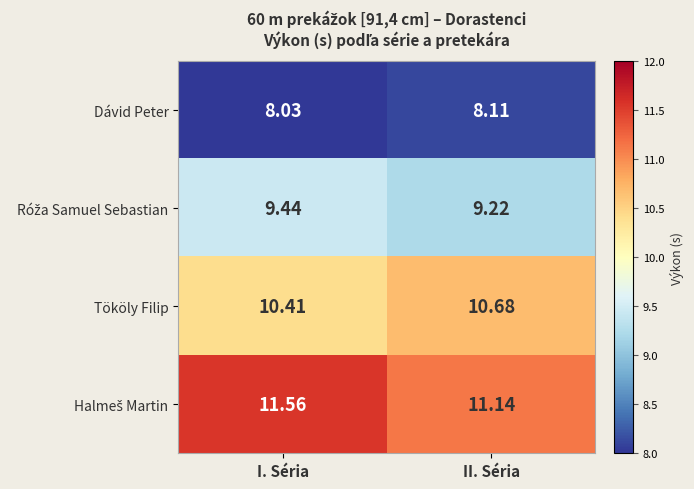

At which category is the sum across all series the highest?

I. Séria